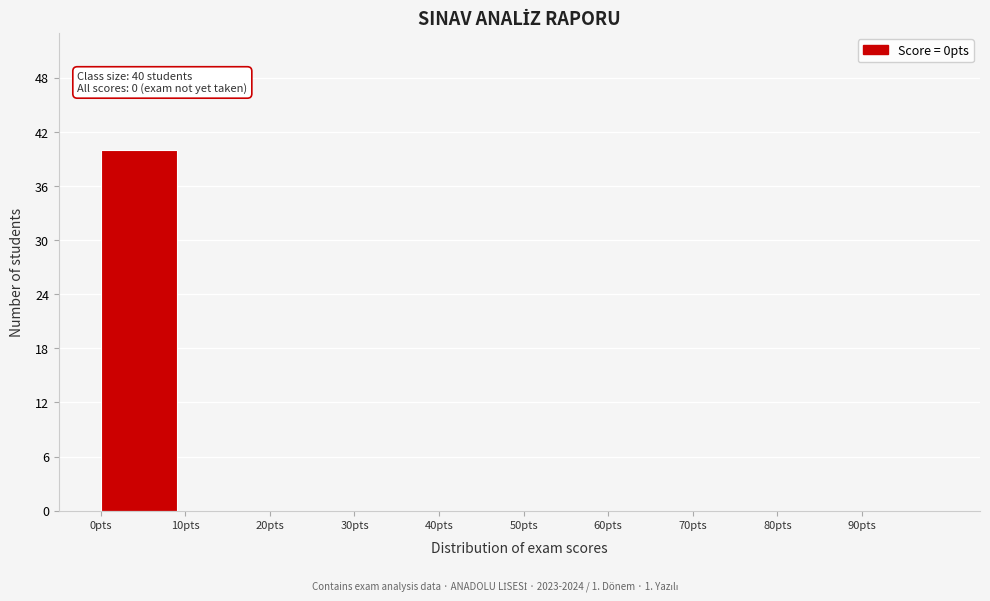

Over which range of the x-axis is the bar tallest?

0 to 10